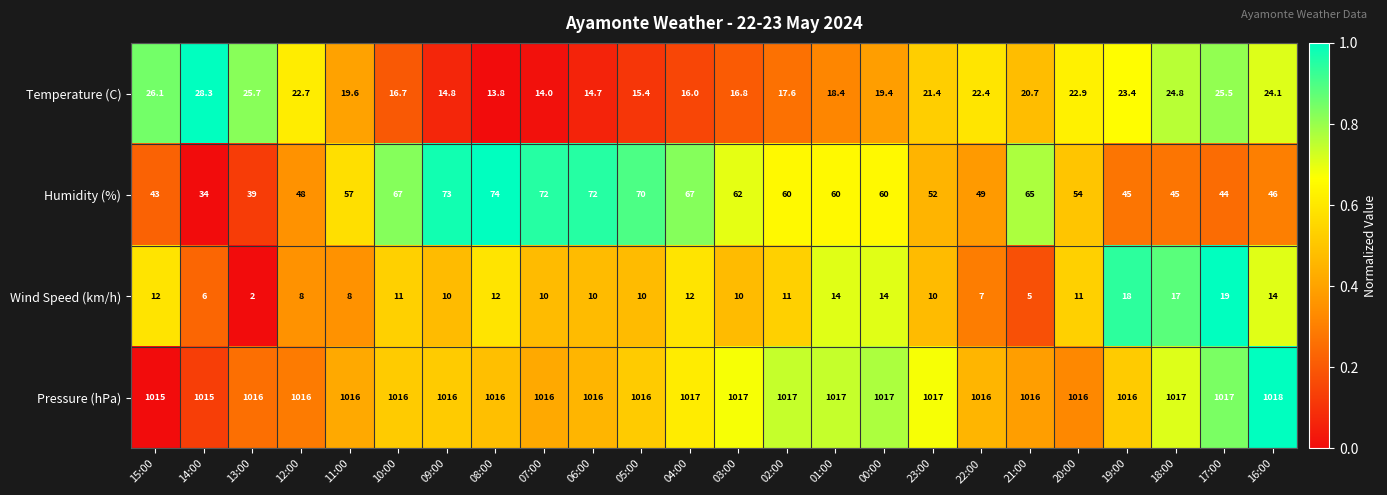

Read the Pressure (hPa) value at 05:00.

1016.0